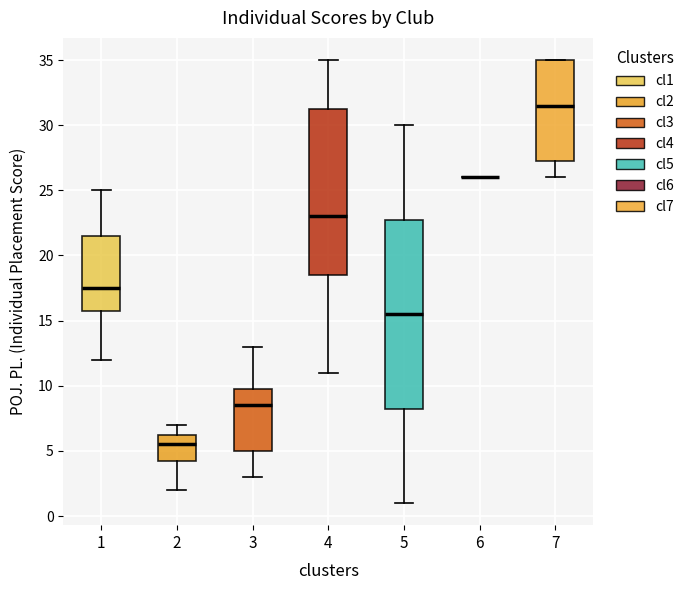

Reading left to right, transcribe this box plot: for each box, give where its median line is, the range the box spans, and where its two whiskers end, as read against the y-axis. The values are not printed on the chart, so give them approximately, as read against the axis.

1: median 17.5, box 16.0 to 21.5, whiskers 12.0 to 25.0
2: median 5.5, box 4.5 to 6.5, whiskers 2.0 to 7.0
3: median 8.5, box 5.0 to 10.0, whiskers 3.0 to 13.0
4: median 23.0, box 18.5 to 31.5, whiskers 11.0 to 35.0
5: median 15.5, box 8.5 to 23.0, whiskers 1.0 to 30.0
6: box collapsed to a line at 26.0, whiskers 26.0 to 26.0
7: median 31.5, box 27.5 to 35.0, whiskers 26.0 to 35.0